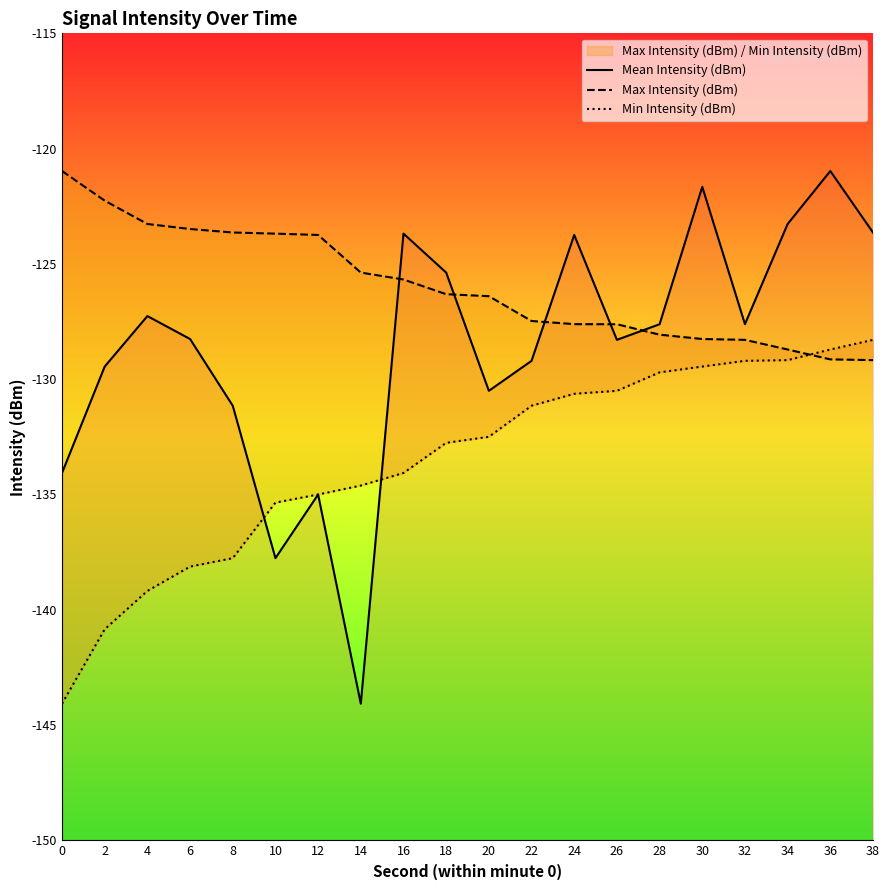

Which series has the widest spread of values?

Mean Intensity (dBm)